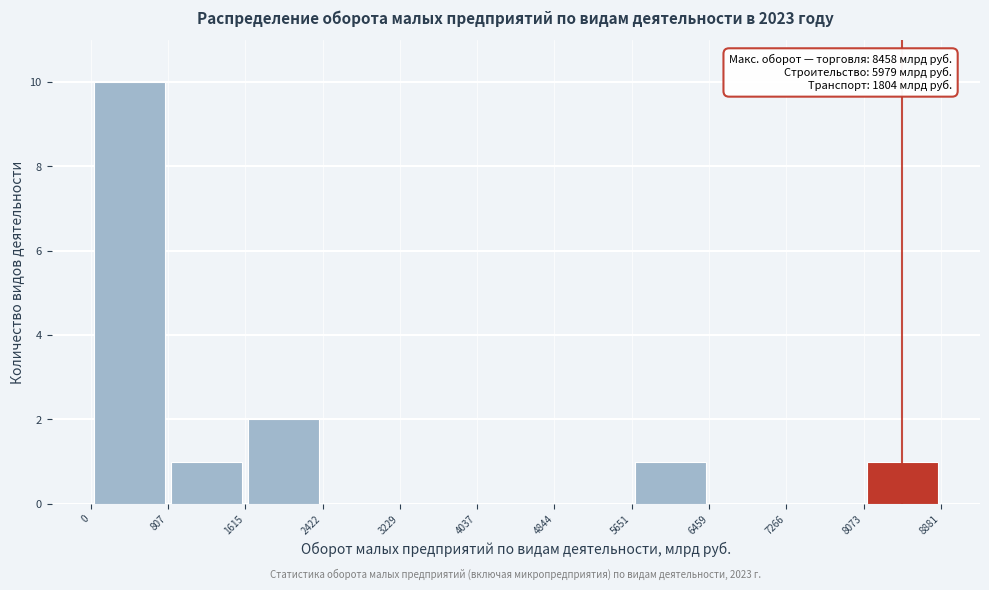

Which range on the x-axis has the tallest bar?

0 to 807